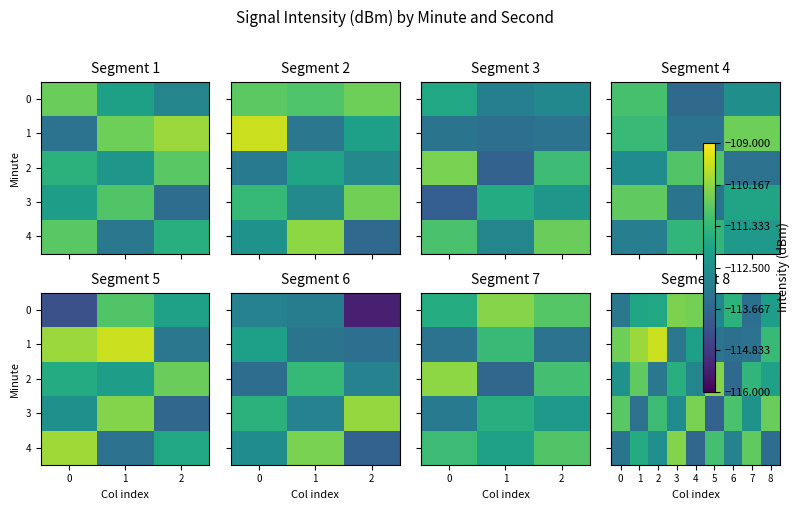

Which label corresponds to the largest value in the chart?

2